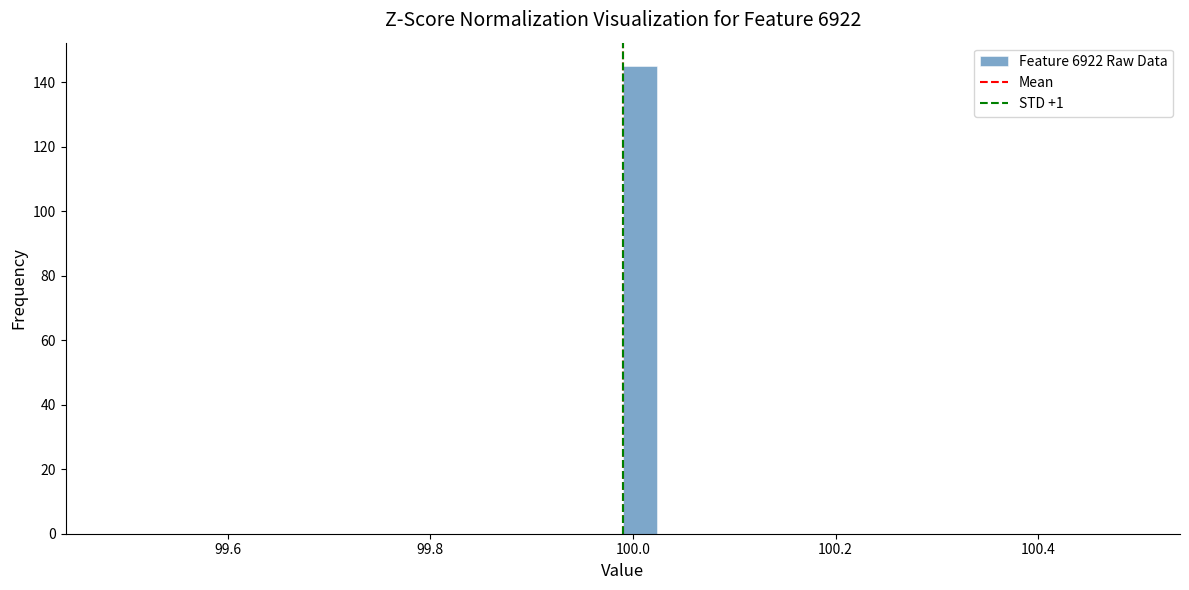

Read against the x-axis, roughly where is the centre of the tallest bar?

100.00